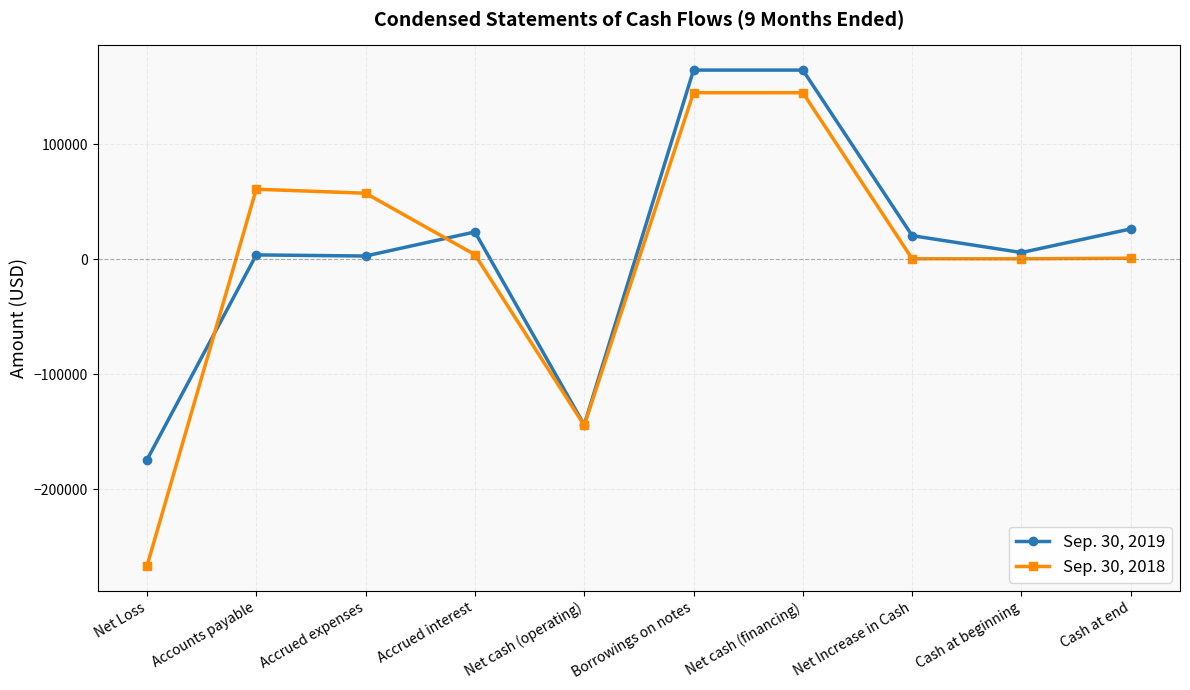

Rank the series by their maximum value, from lowest to highest.

Sep. 30, 2018, Sep. 30, 2019